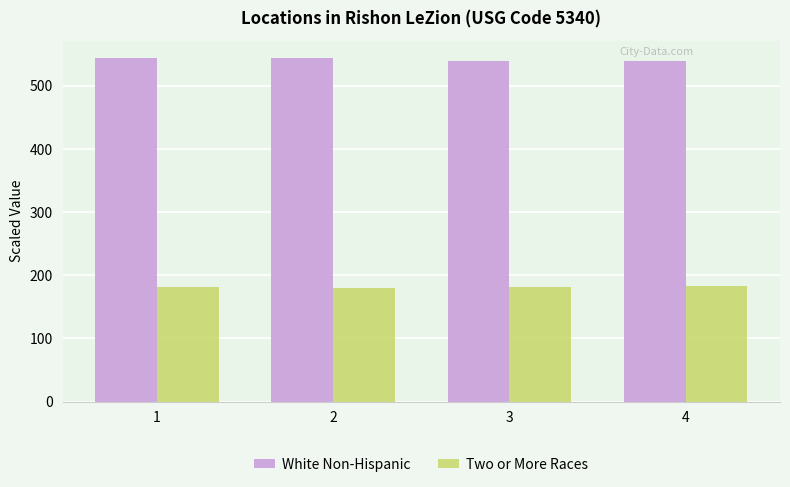

What is the spread (max minus min) of values at 4?

356.7